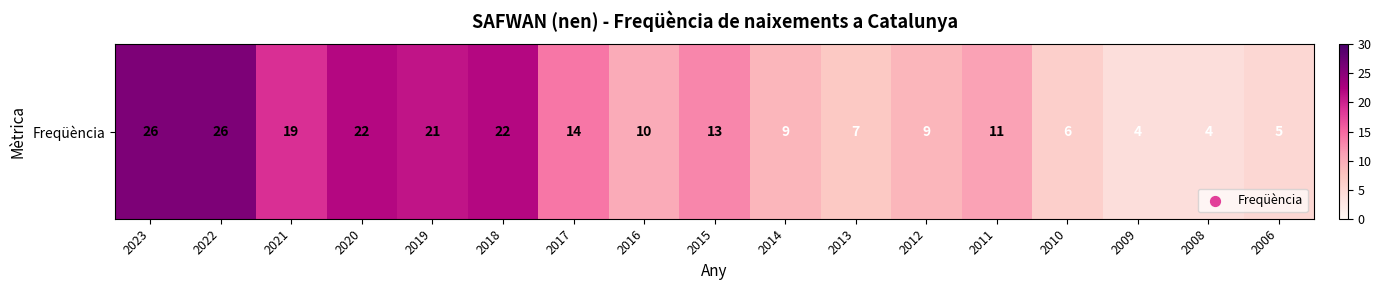

The chart shows a value of 13 at 2015. True or false?

True